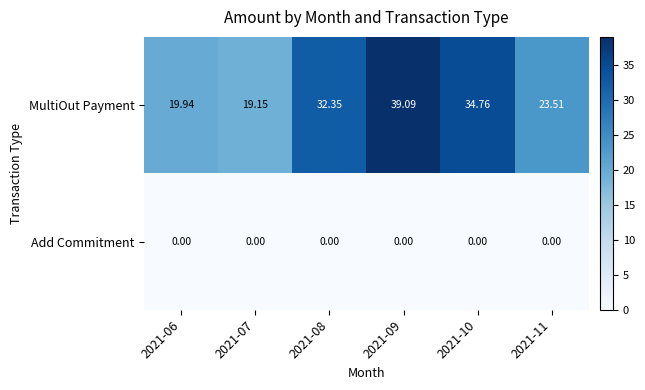

Rank the series at 2021-11 from lowest to highest value.

Add Commitment, MultiOut Payment